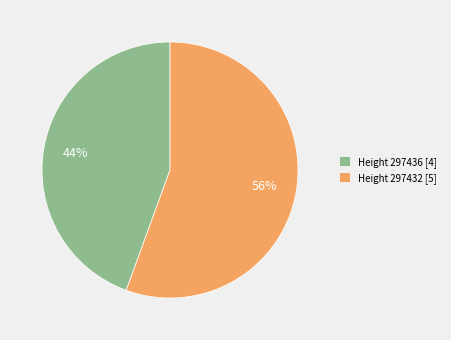

Which has a higher value, Height 297436 or Height 297432?

Height 297432